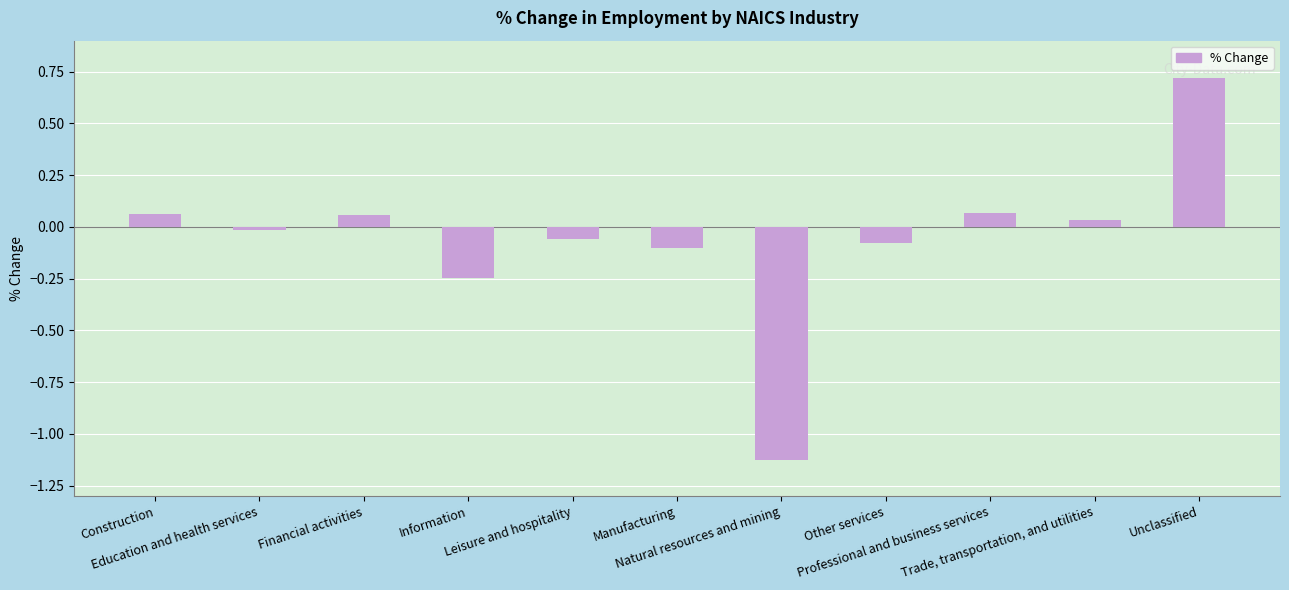

At which category does the chart reach its peak across all series?

Unclassified